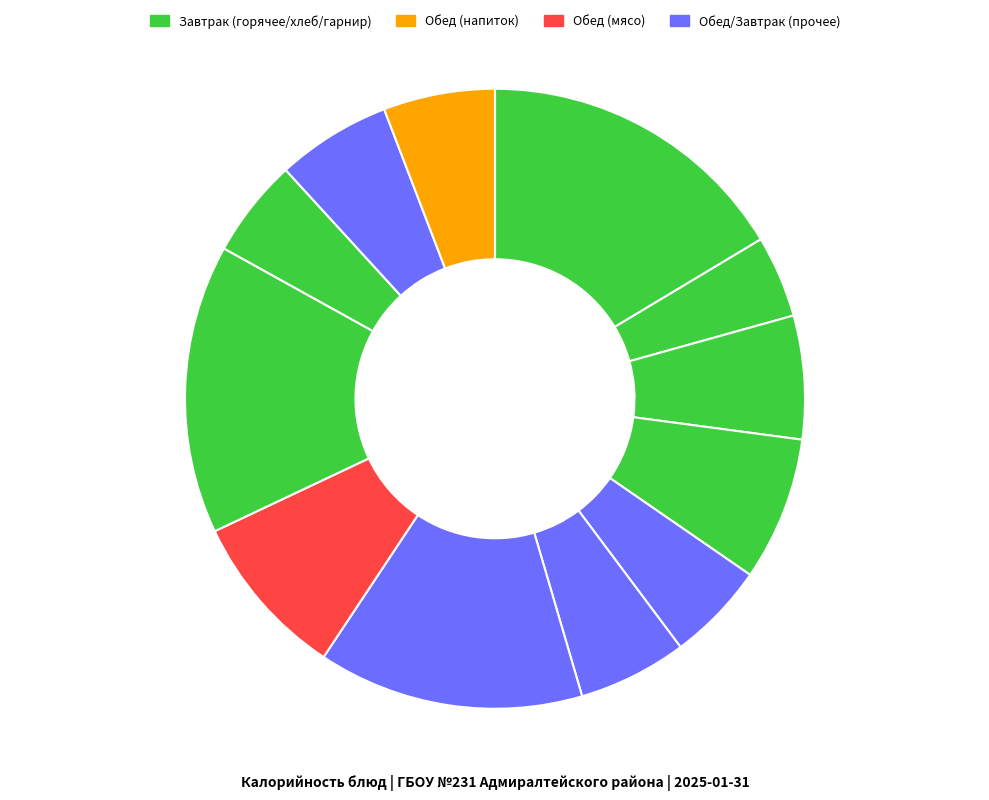

Count the number of slices in the pie.

12